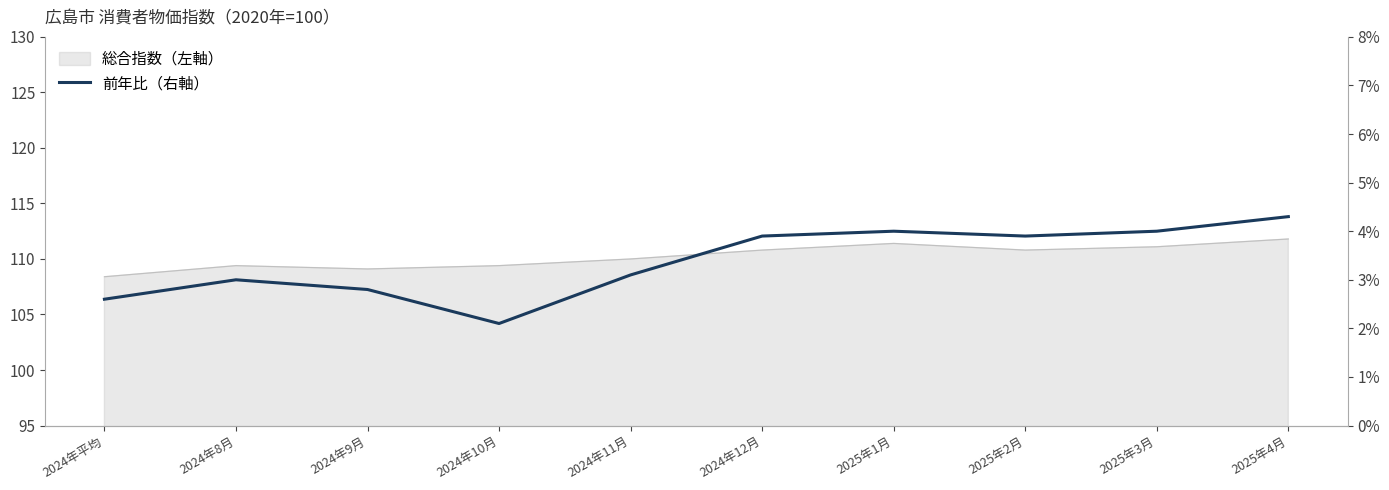

At which label does the data first exceed 3?

2024年11月